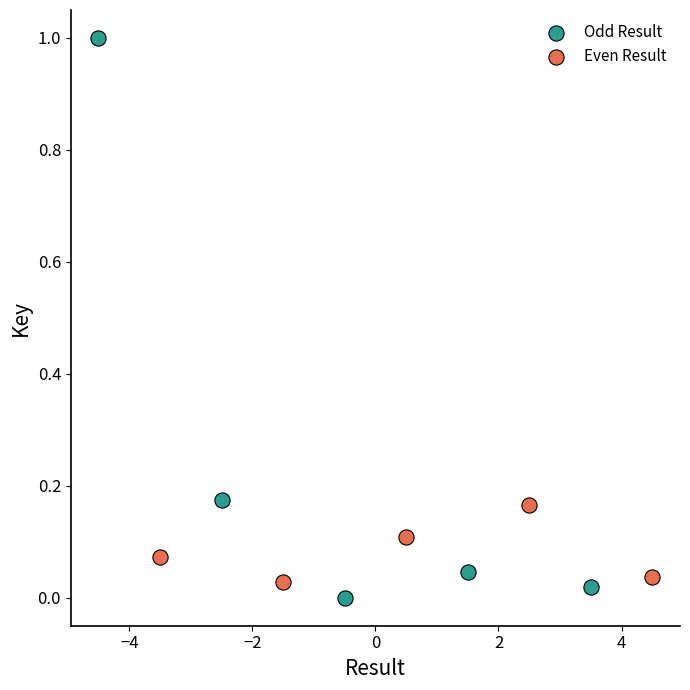

Which series reaches the maximum Y coordinate?

Odd Result